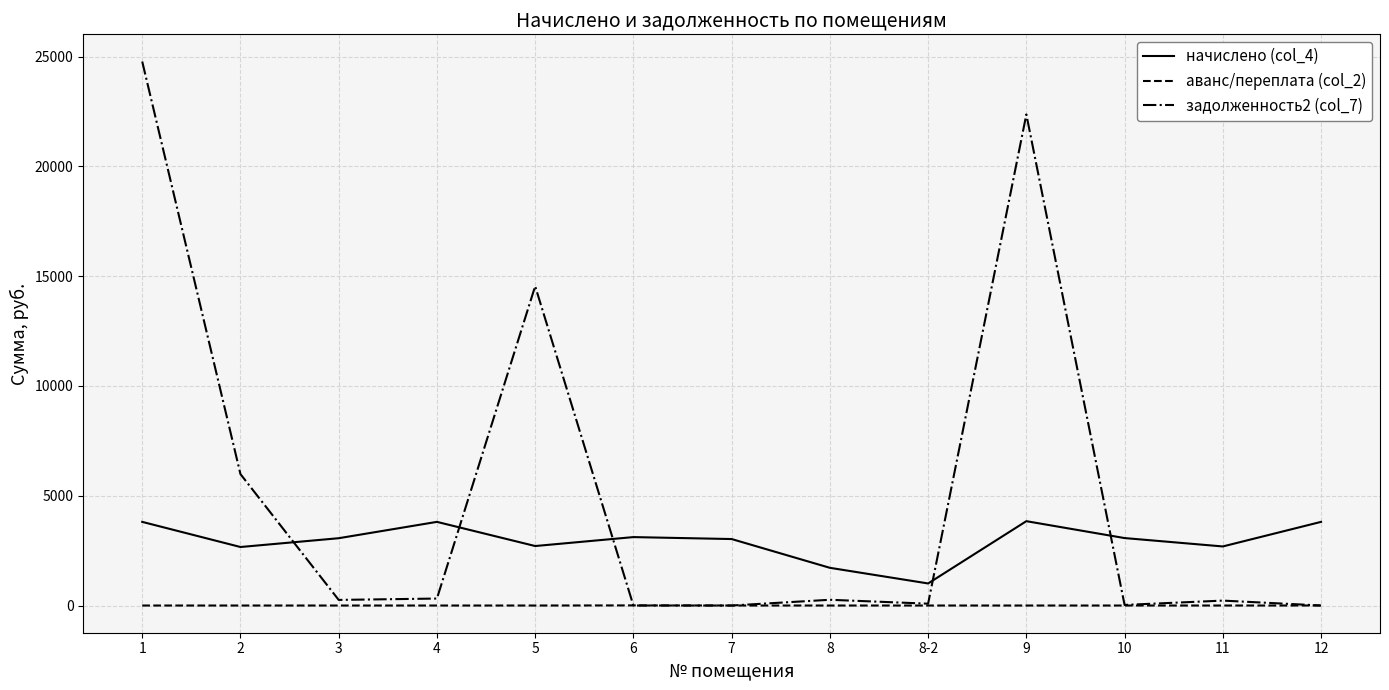

What is the greatest value displayed?

24774.4